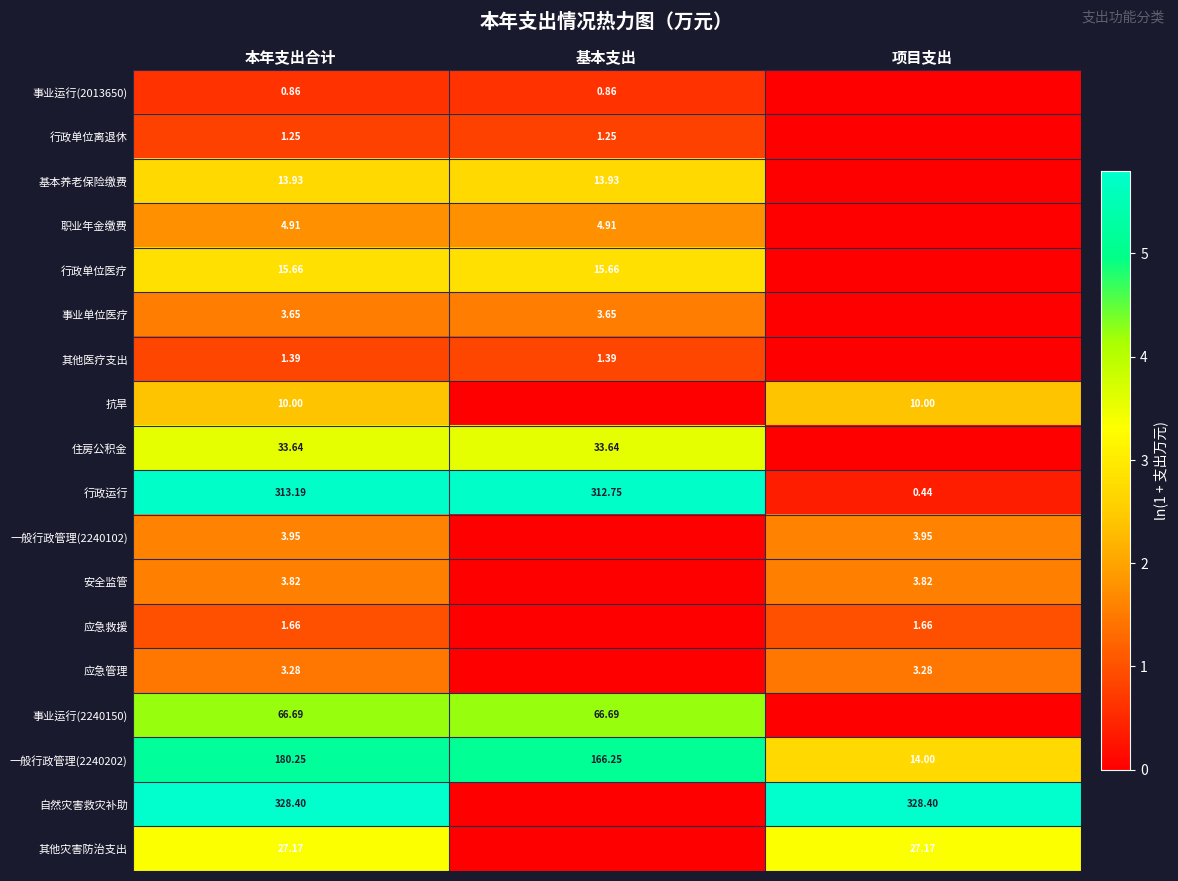

Between 项目支出 and 基本支出, which is larger?

基本支出